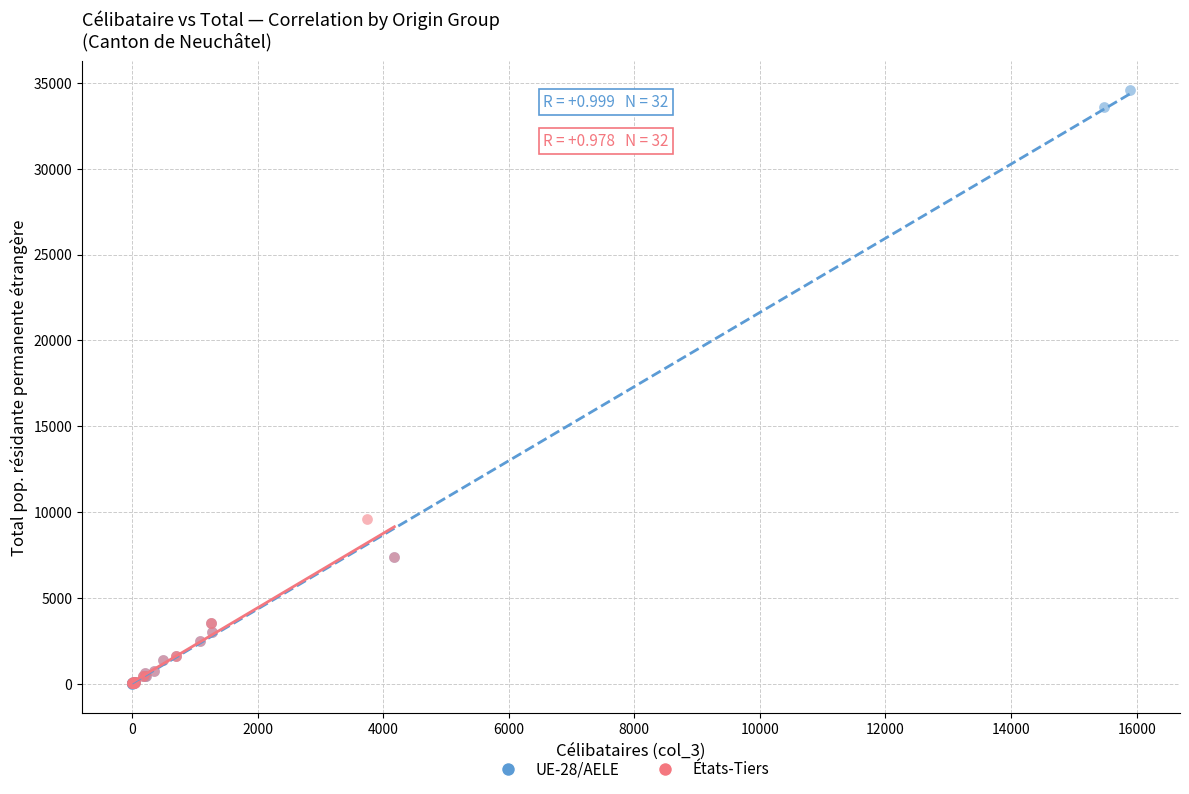

Which series reaches the maximum Y coordinate?

UE-28/AELE